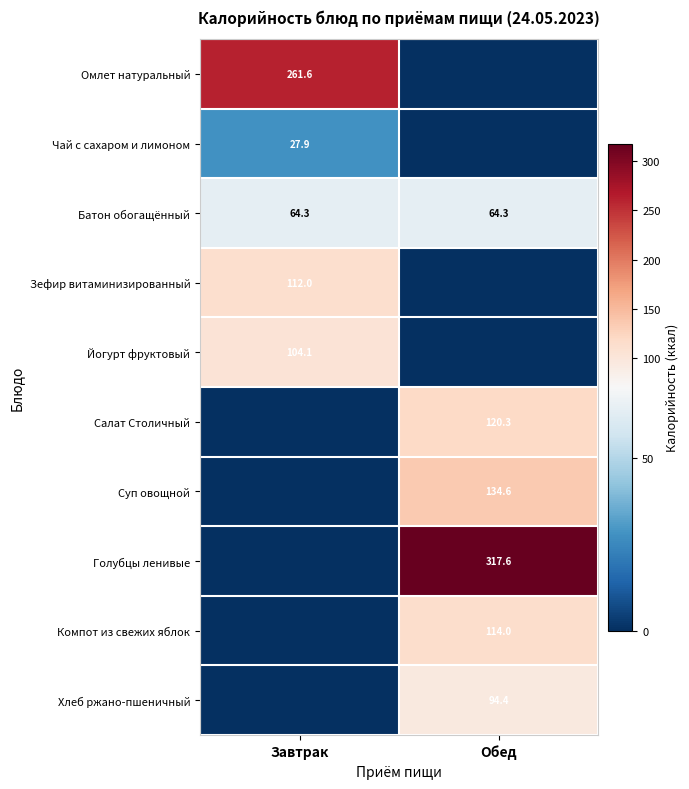

The value of Суп овощной at Обед is 134.6. True or false?

True